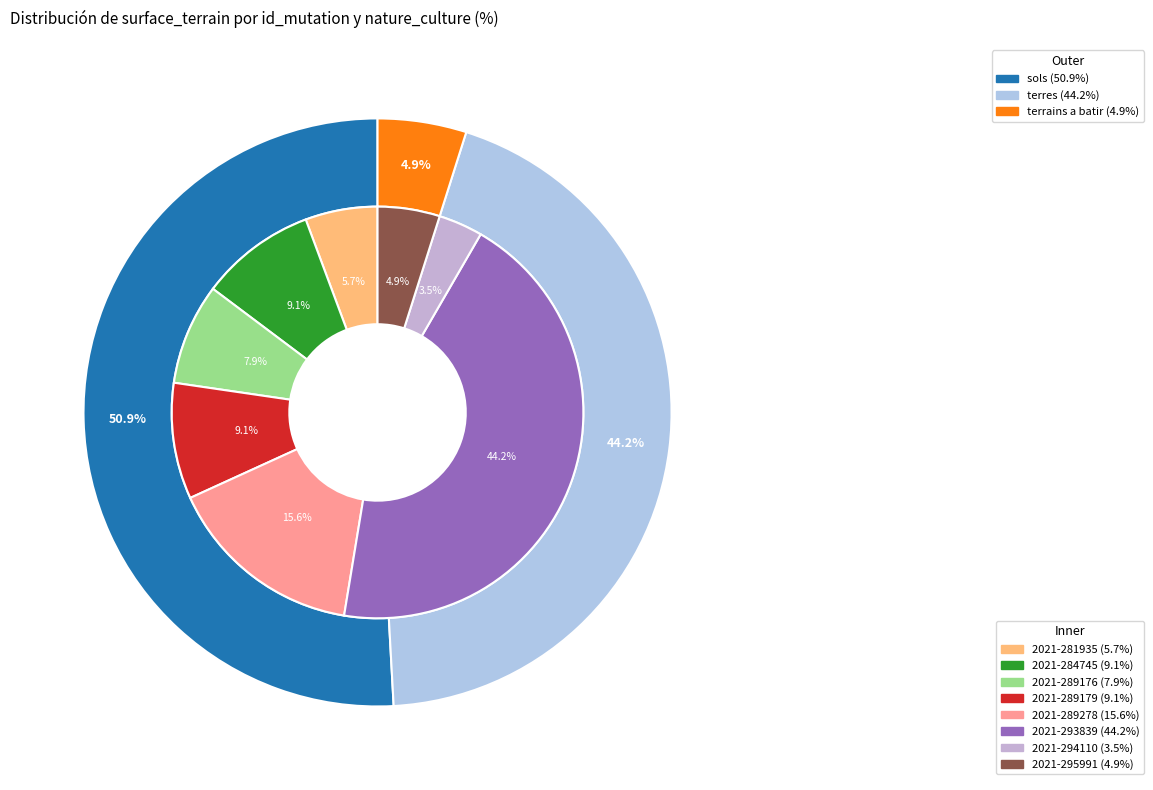

Between 2021-289278 and 2021-294110, which is larger?

2021-289278